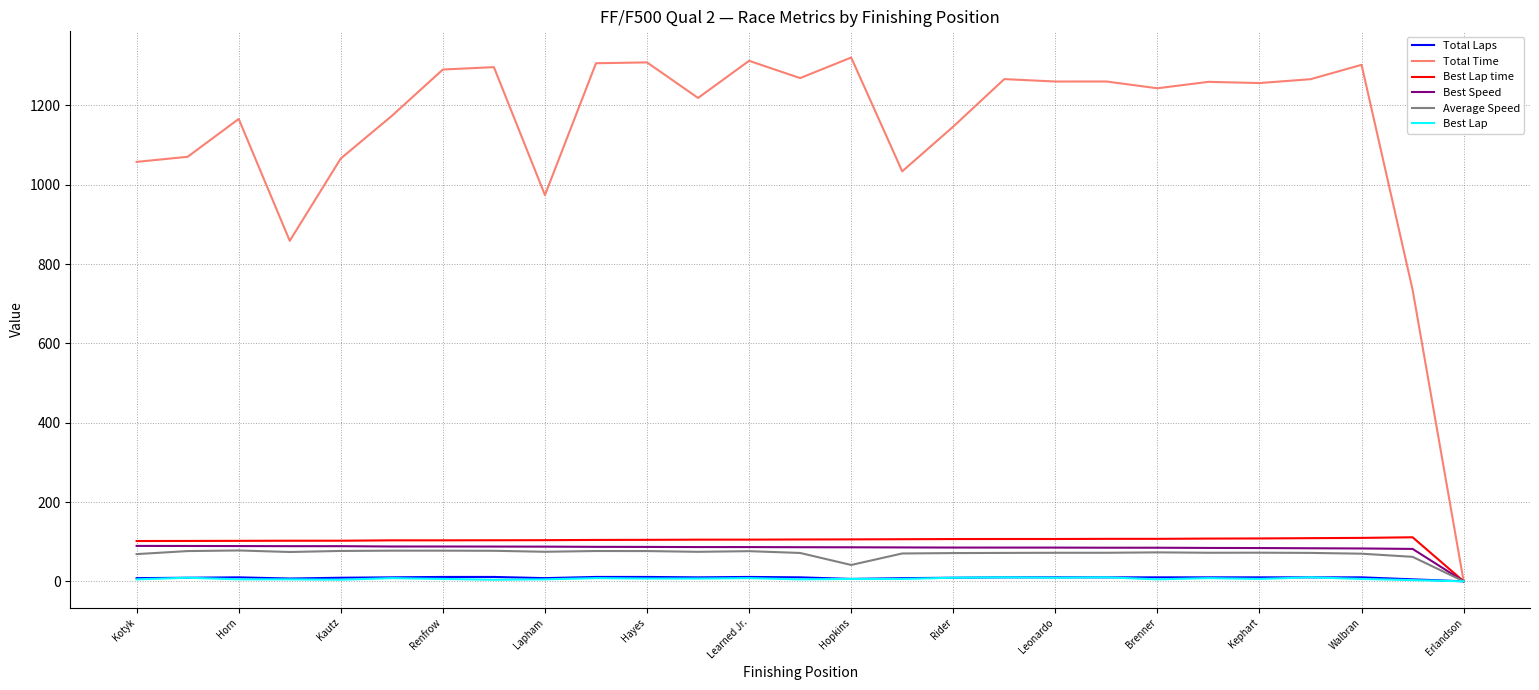

Which series has the largest total across all categories?

Total Time